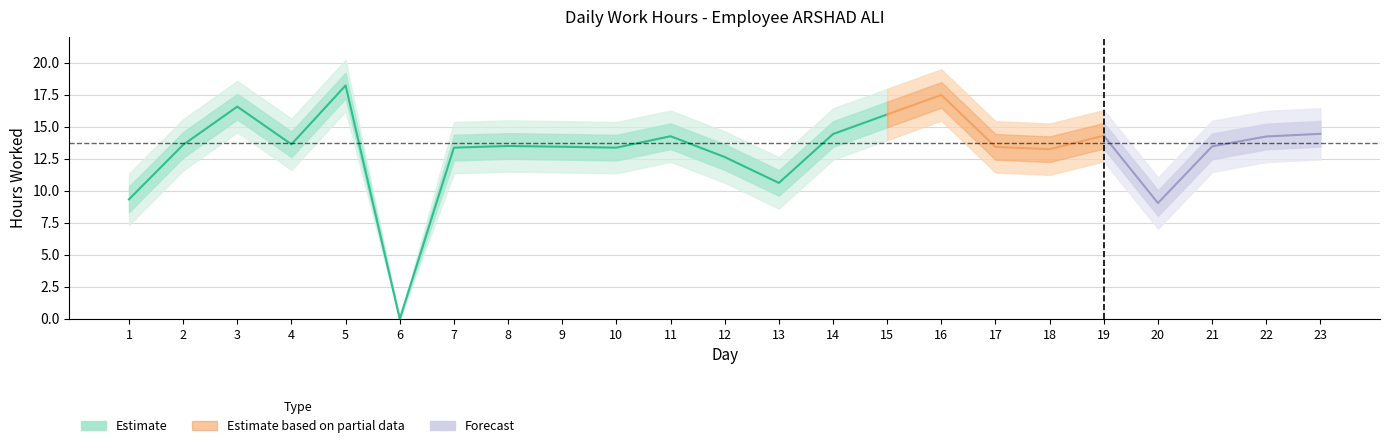

Where does the upper2 series first go above 15?

2